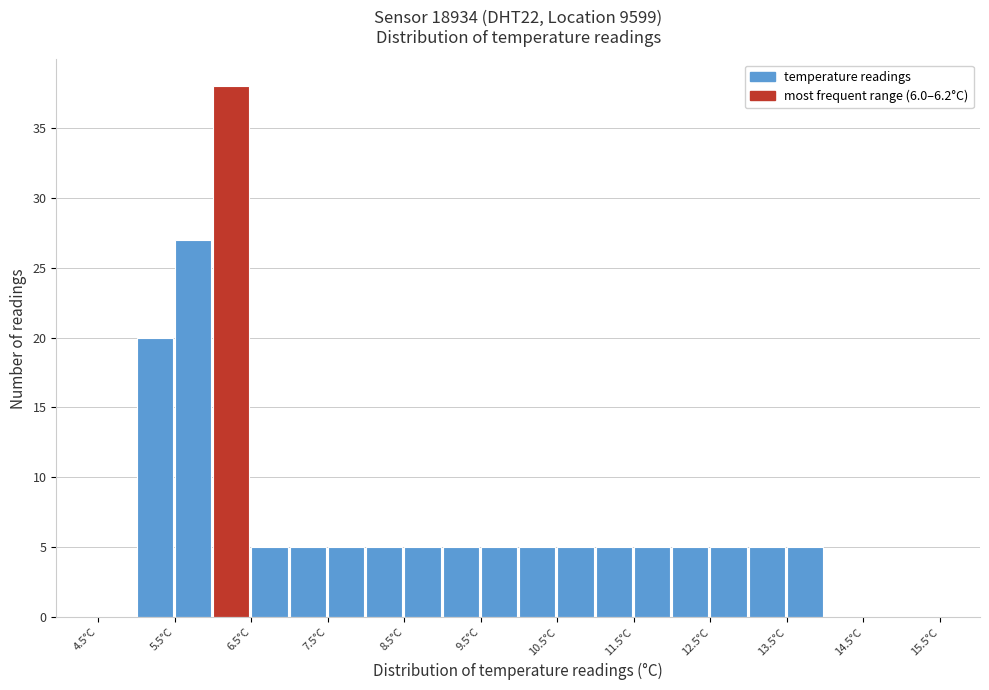

What is the height of the bar covering 7.5 to 8.0 on the x-axis? The values are not printed on the chart, so give them approximately, as read against the axis.

5